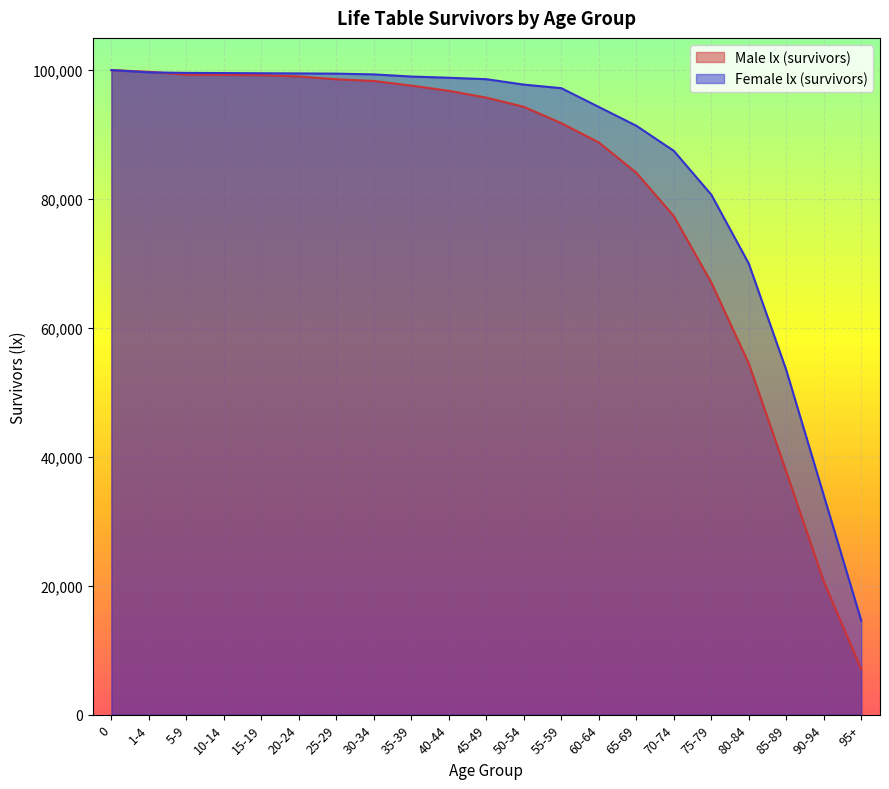

List the labels in order of value, smallest first.

95+, 90-94, 85-89, 80-84, 75-79, 70-74, 65-69, 60-64, 55-59, 50-54, 45-49, 40-44, 35-39, 30-34, 25-29, 20-24, 15-19, 10-14, 5-9, 1-4, 0